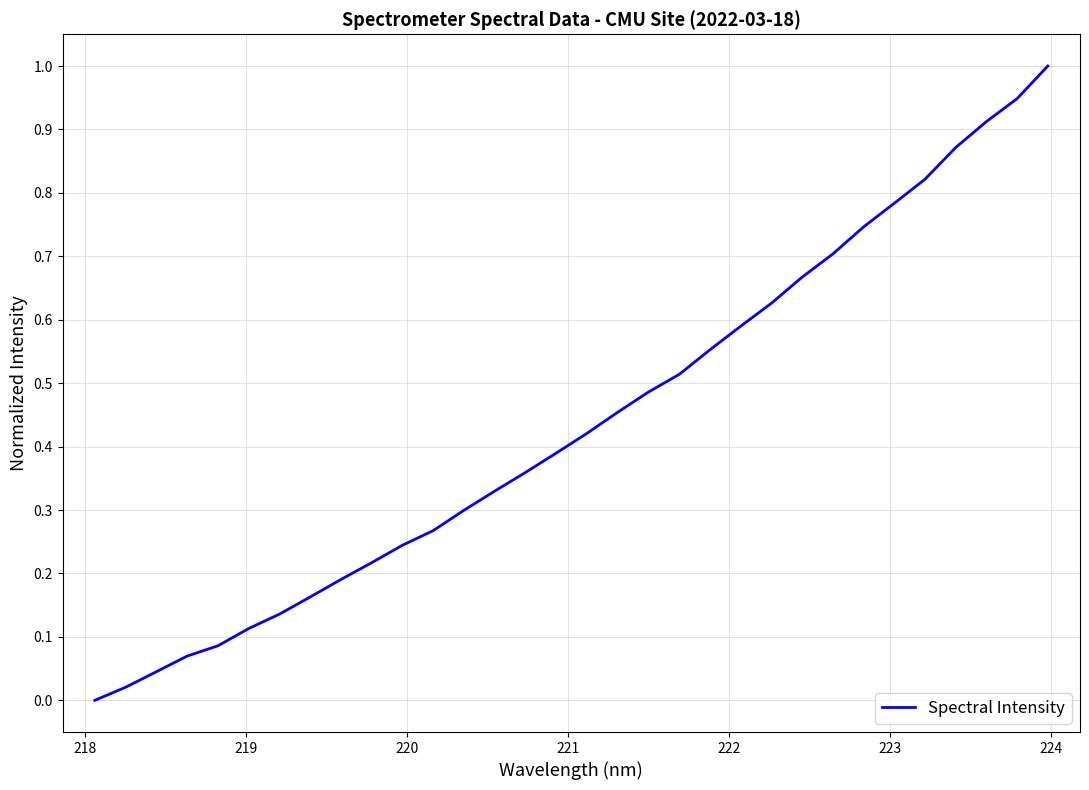

What is the greatest value displayed?

1.0